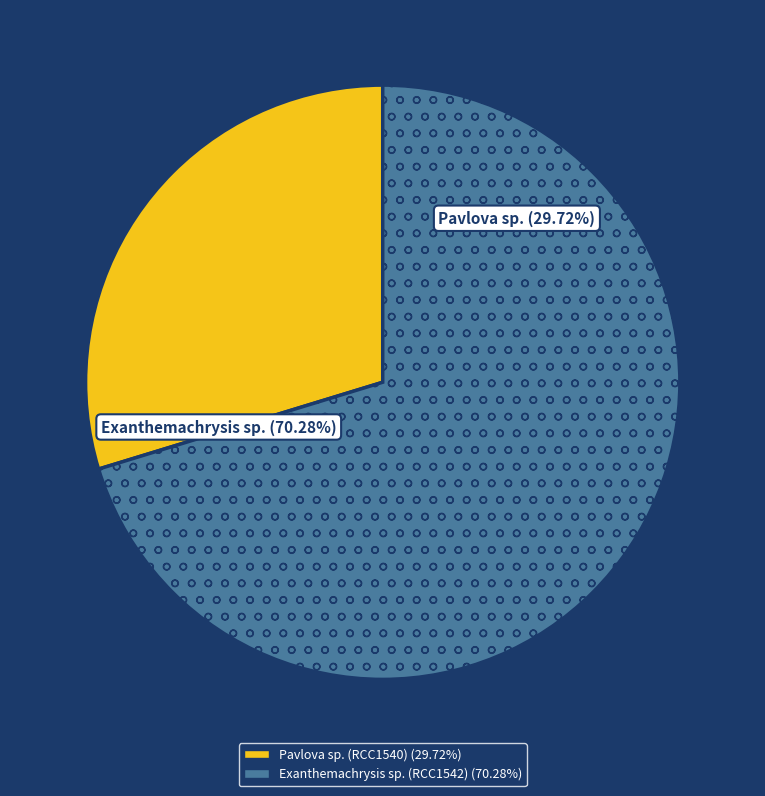

True or false: Exanthemachrysis sp. (RCC1542) accounts for 62% of the total.

False